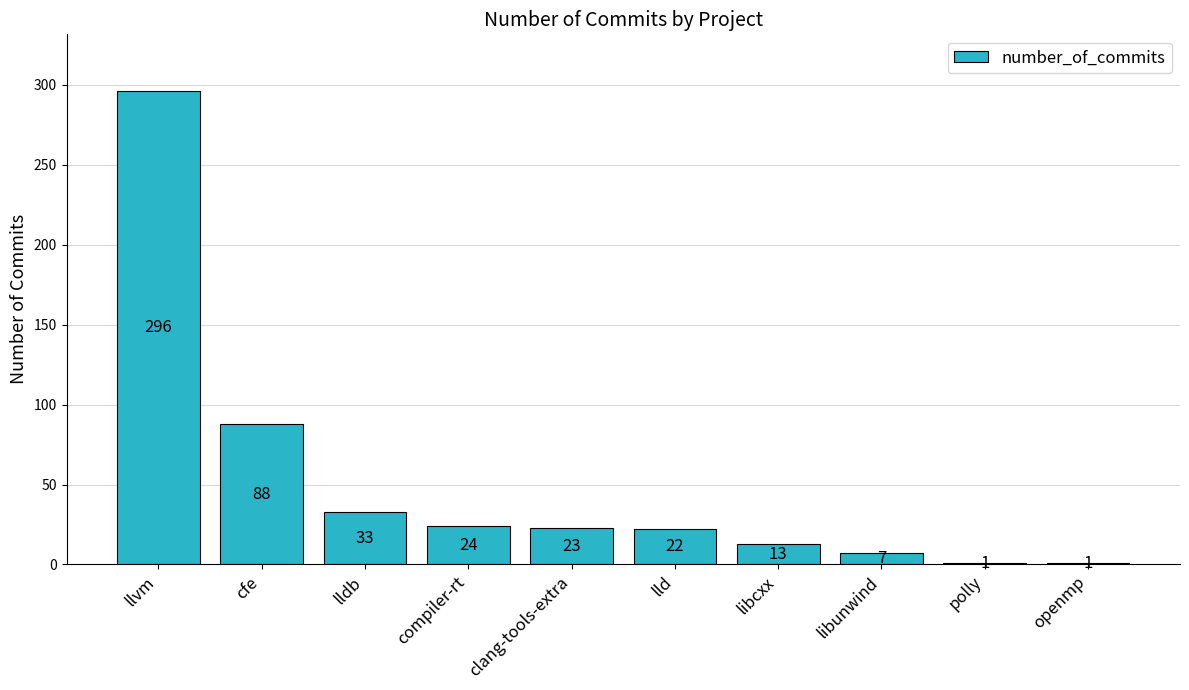

Which category has the highest value across all series?

llvm